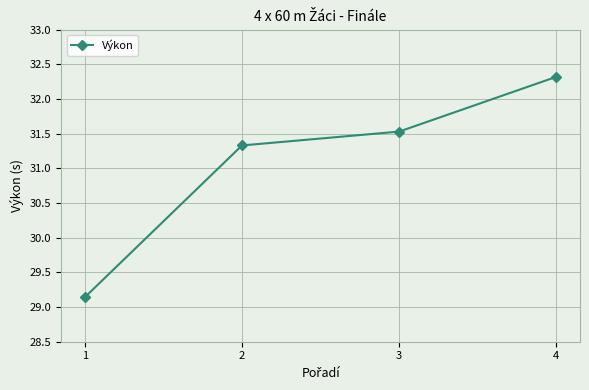

What is the sum of the values at 3 and 2?

62.9